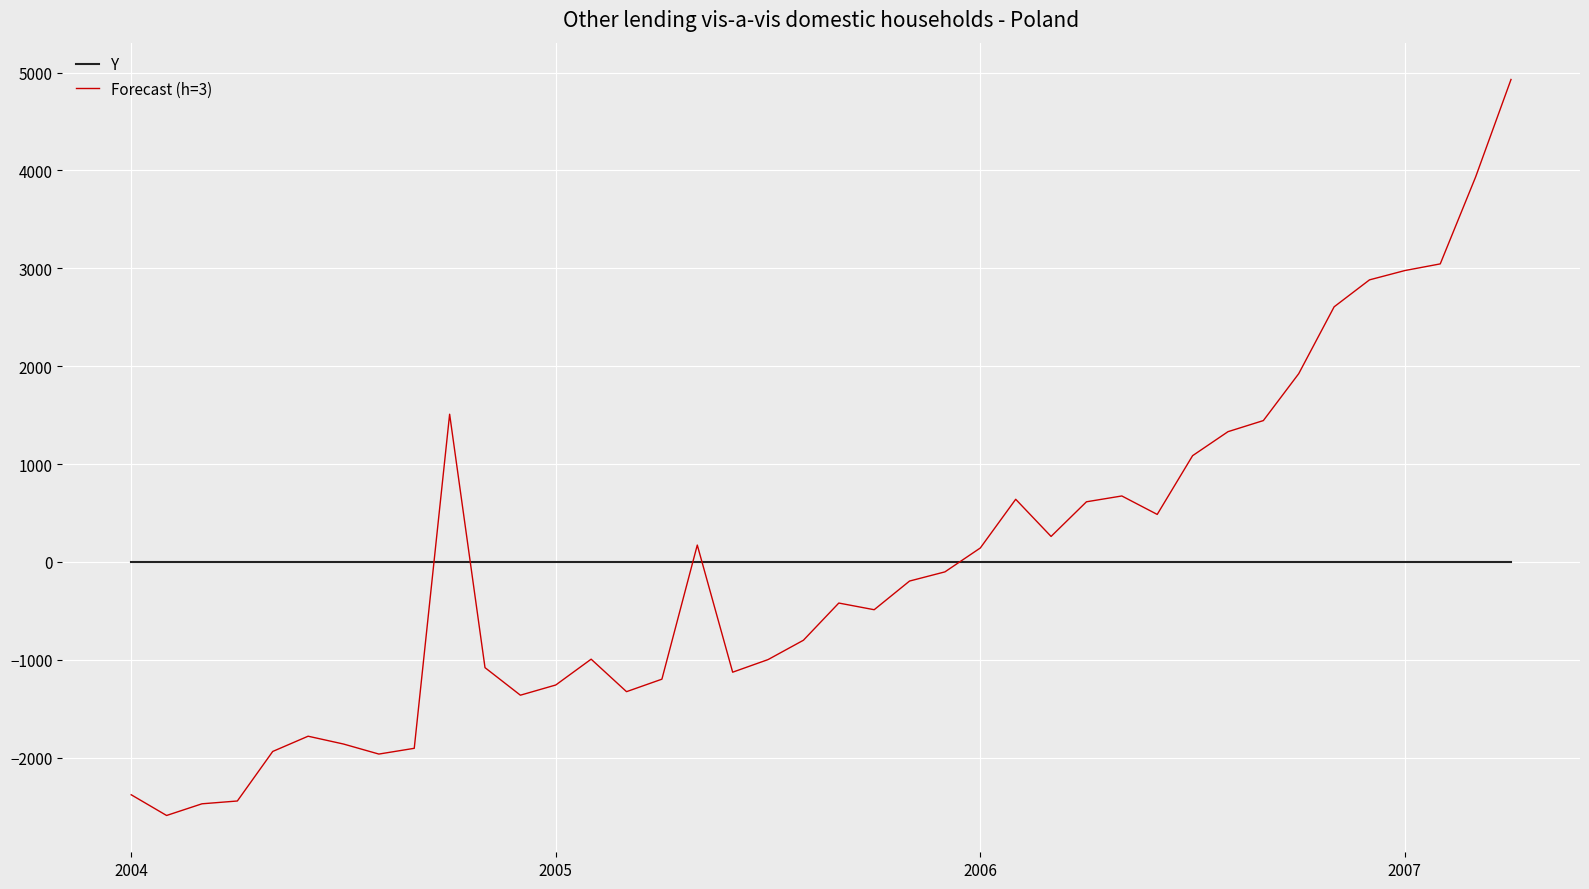

How many lines are shown in the chart?

2